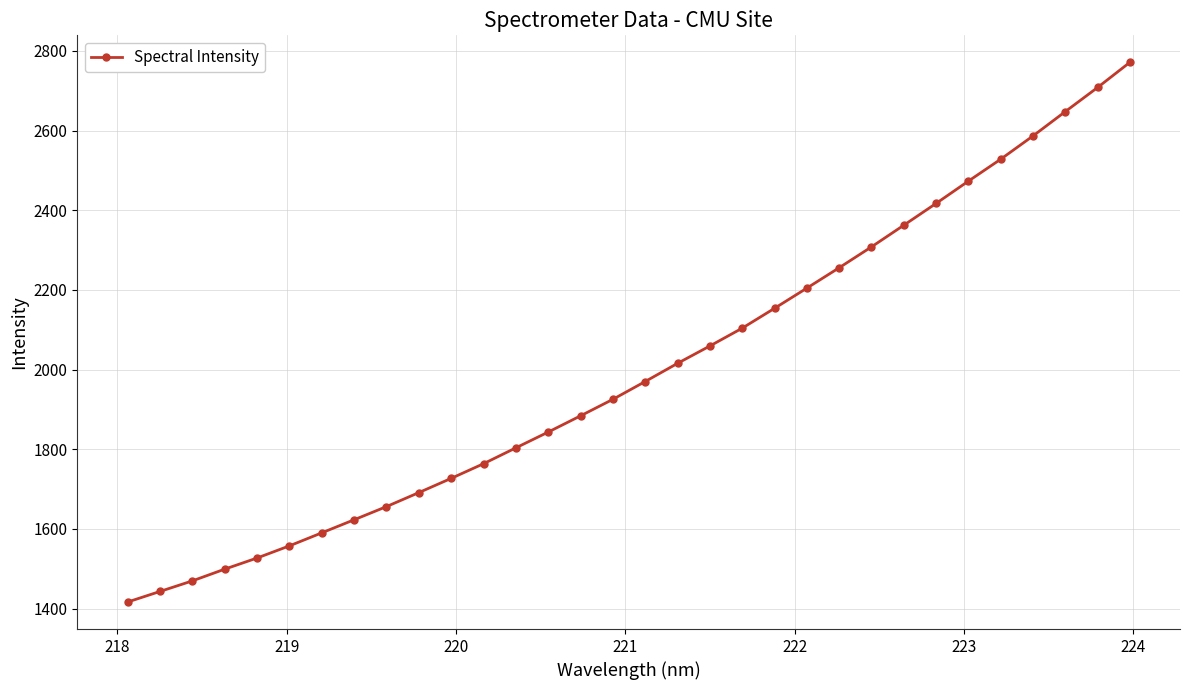

What is the value of the 7th point from the left?

1590.1